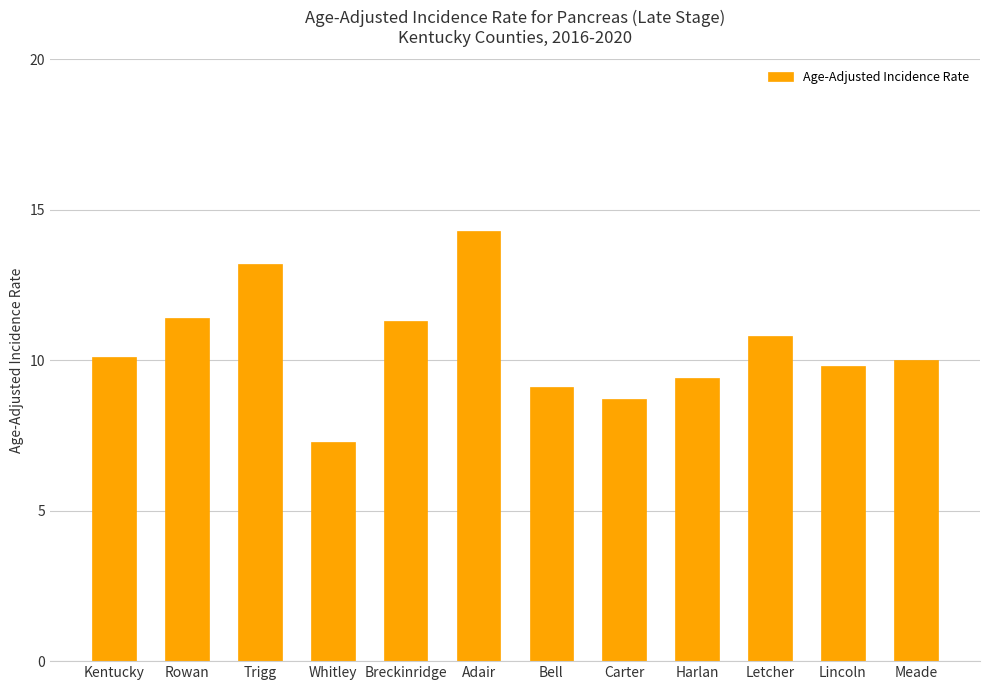

What is the label of the 6th bar from the right?

Bell